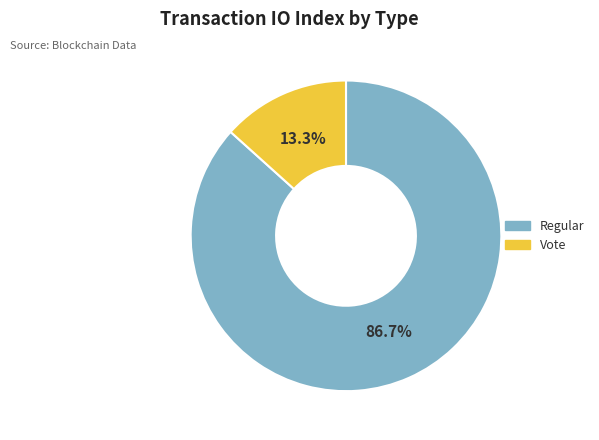

What is the ratio of the value at Vote to the value at Regular?

0.2